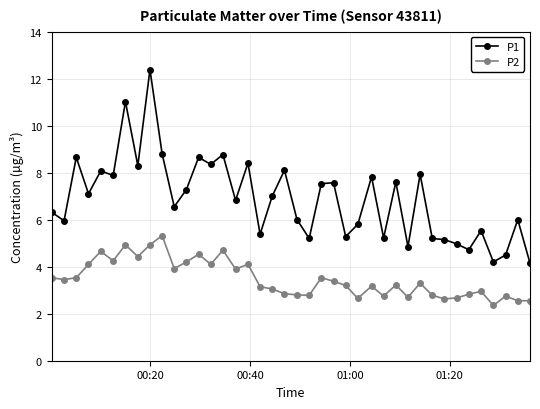

Does the chart have visible grid lines?

Yes